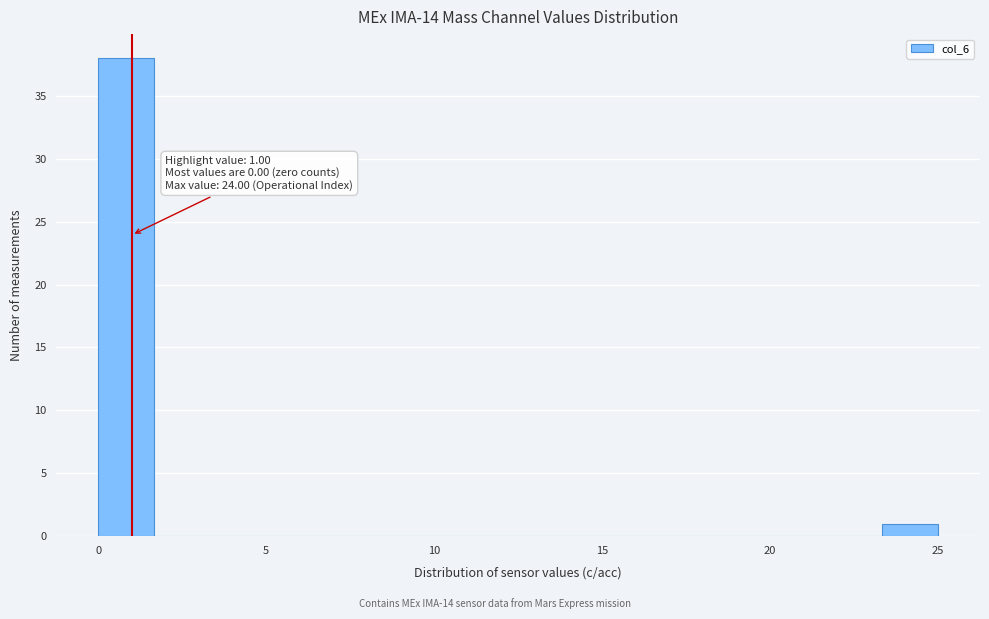

Read against the x-axis, roughly where is the centre of the tallest bar?

1.0